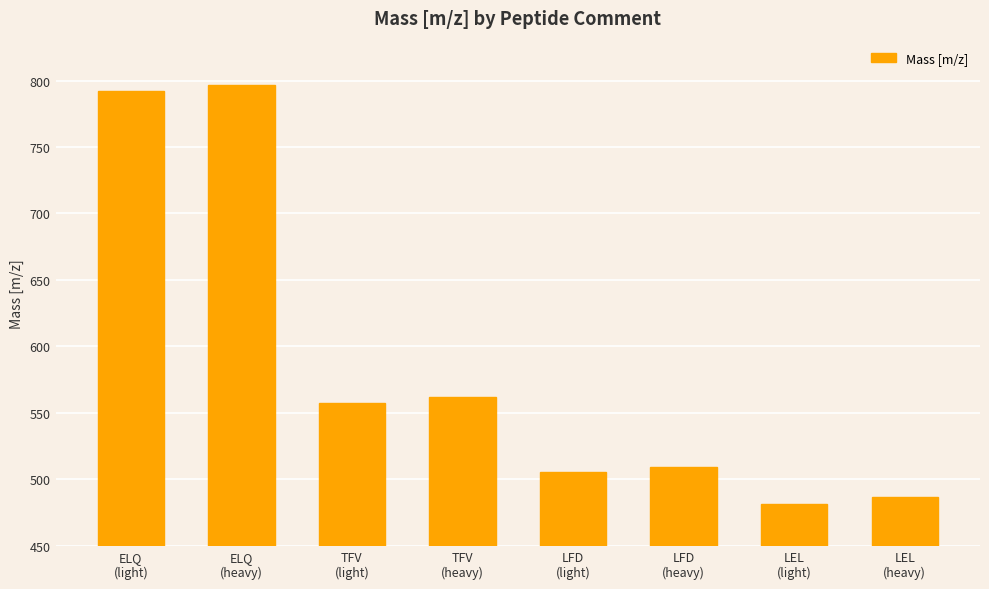

List the labels in order of value, largest first.

ELQ
(heavy), ELQ
(light), TFV
(heavy), TFV
(light), LFD
(heavy), LFD
(light), LEL
(heavy), LEL
(light)